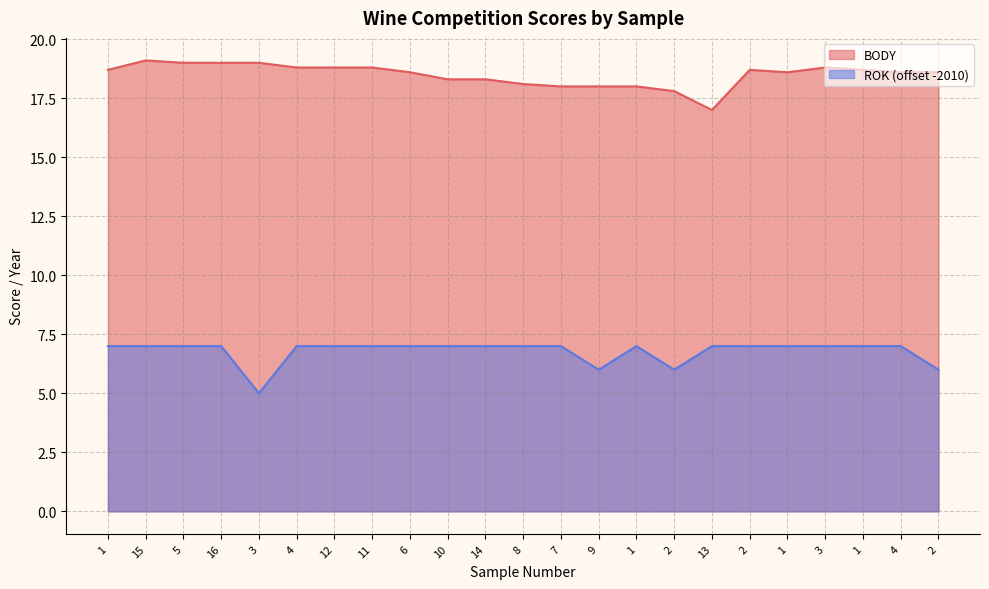

What is the value of the BODY point at the 1st from the left?

18.7